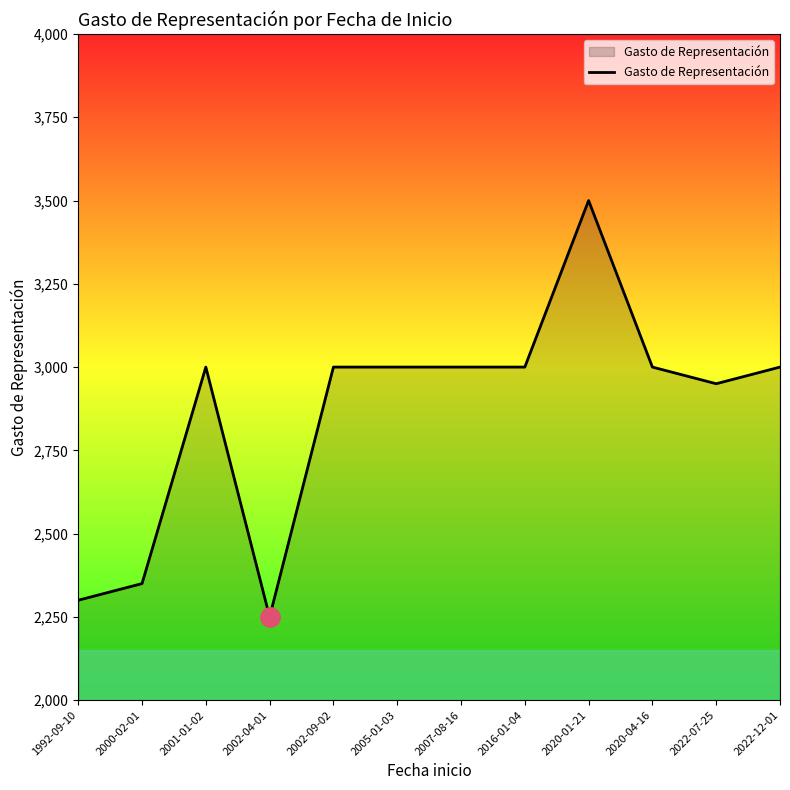

What is the ratio of the value at 2020-04-16 to the value at 2005-01-03?

1.0